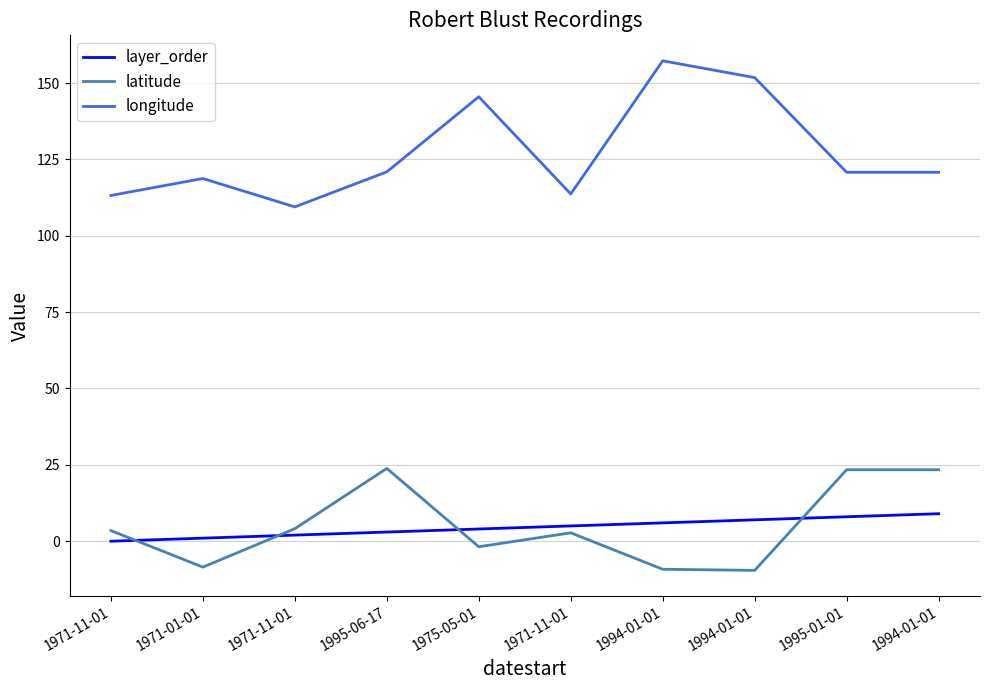

After their last crossing, which series has the higher values: latitude or layer_order?

latitude